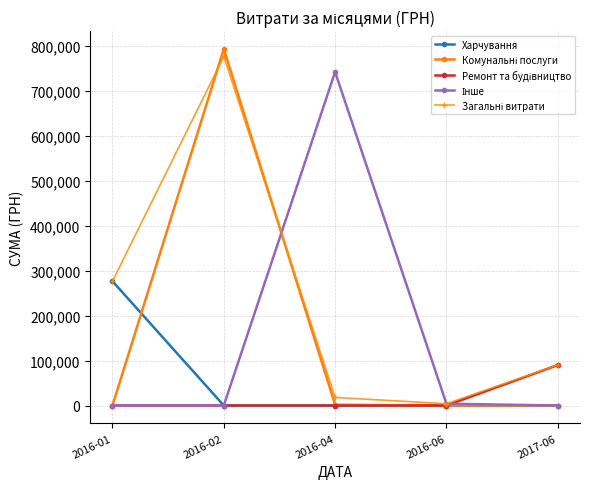

What is the average value of the Харчування series?

55335.5